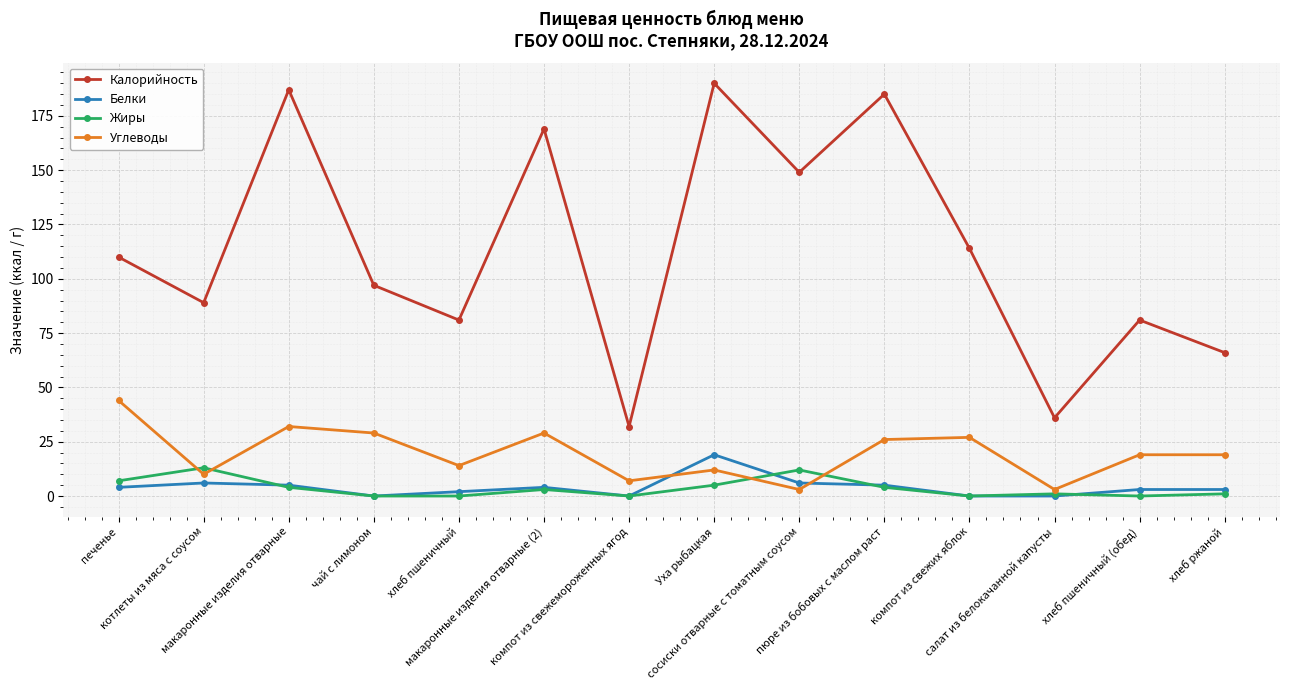

What is the greatest value displayed?

190